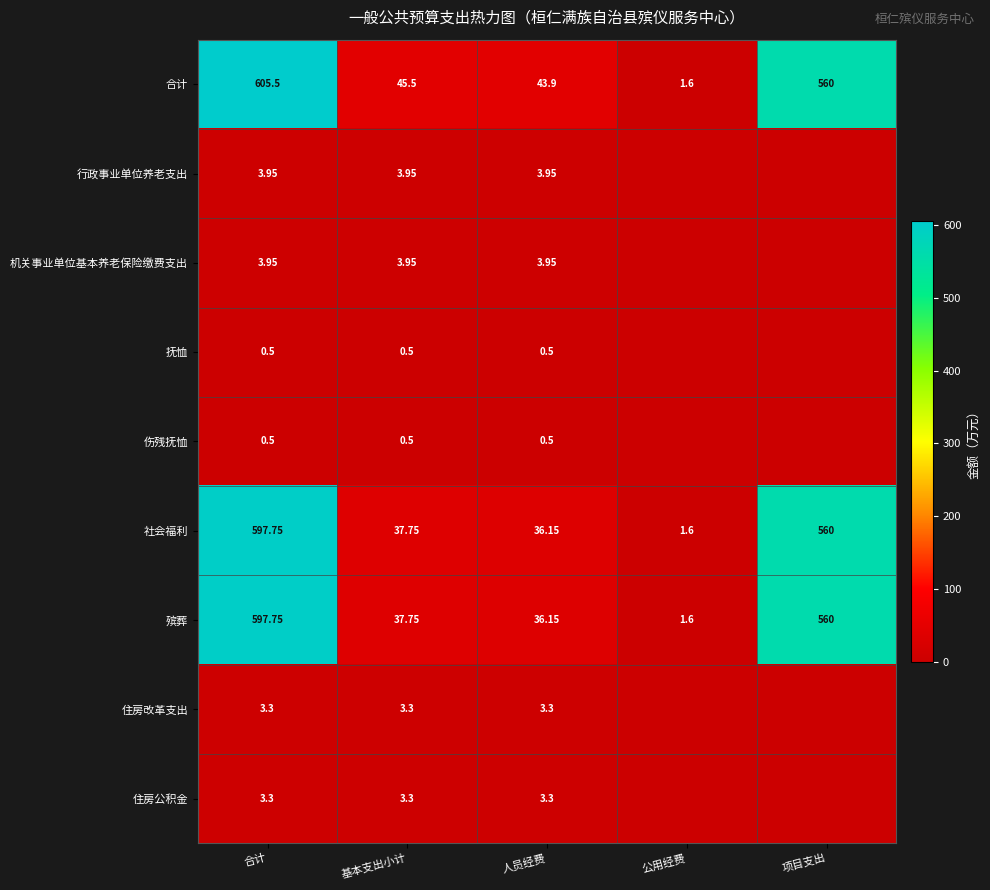

Between 人员经费 and 项目支出, which is larger?

项目支出